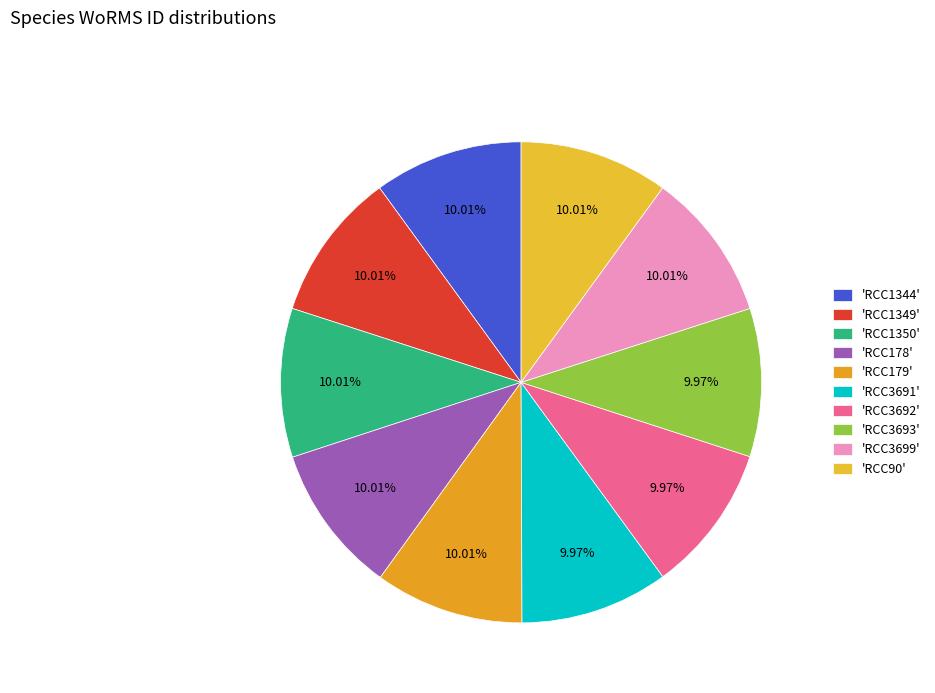

Count the number of slices in the pie.

10